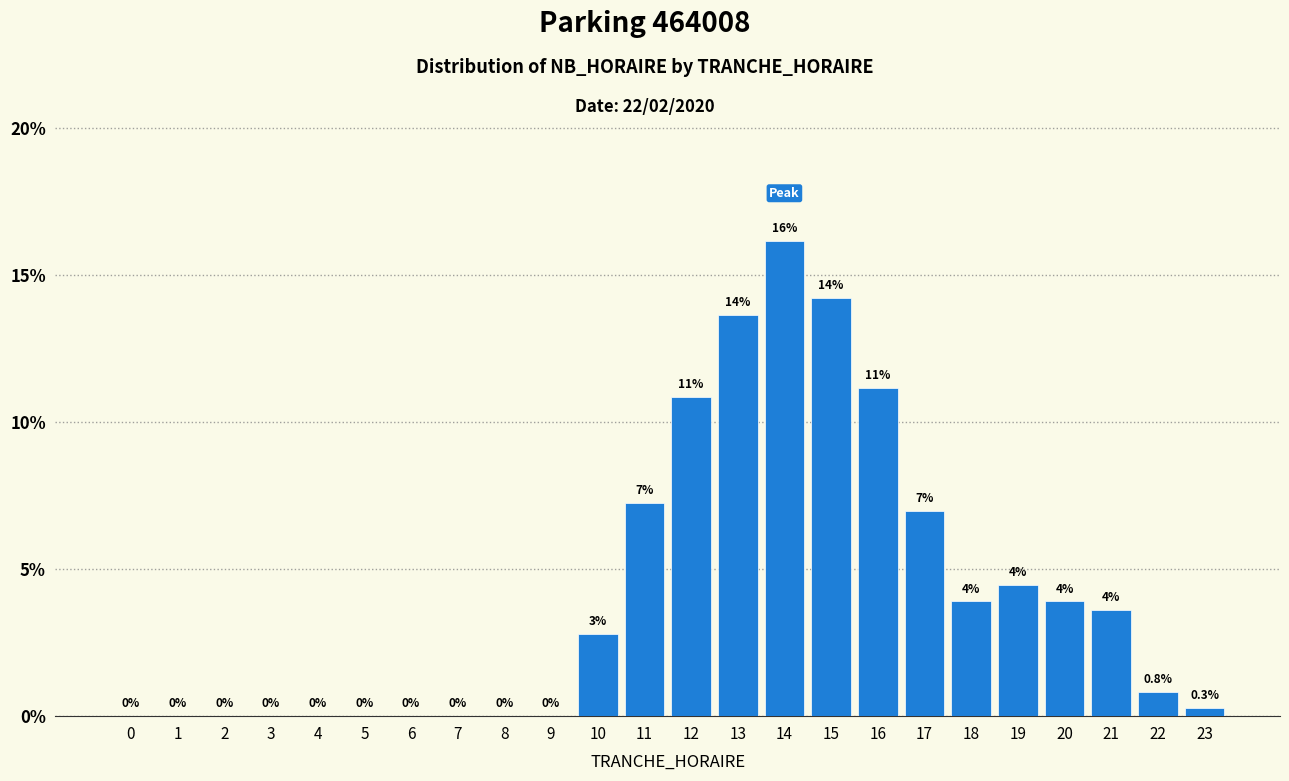

Where is the data nearest to the value 8?

11